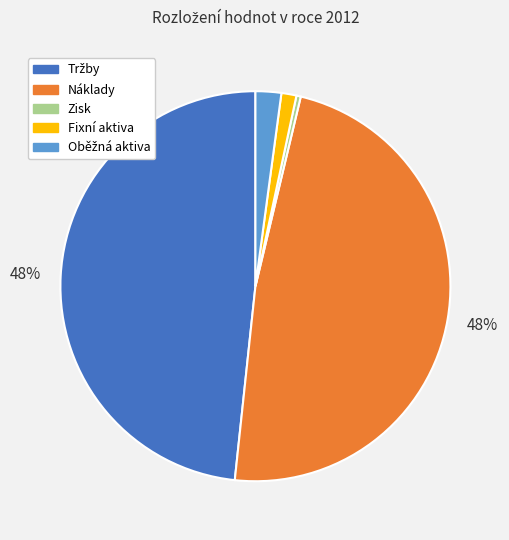

Is it true that Zisk is 0% of the pie?

True